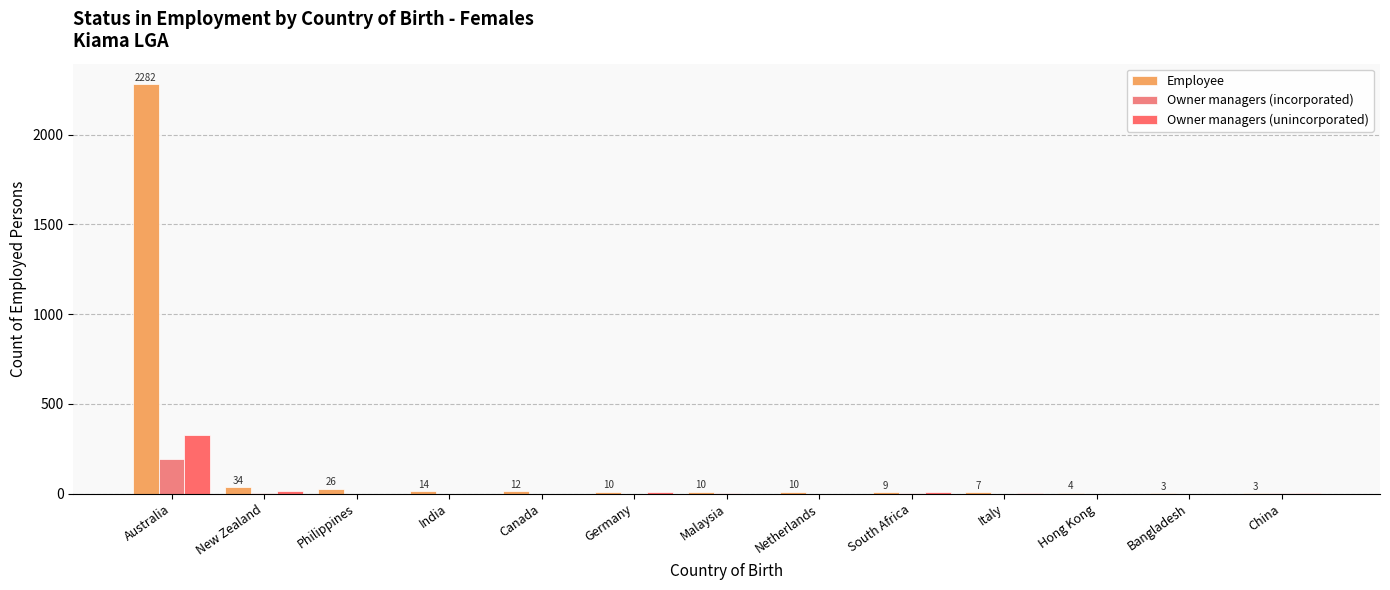

At how many categories does at least one series exceed 430?

1